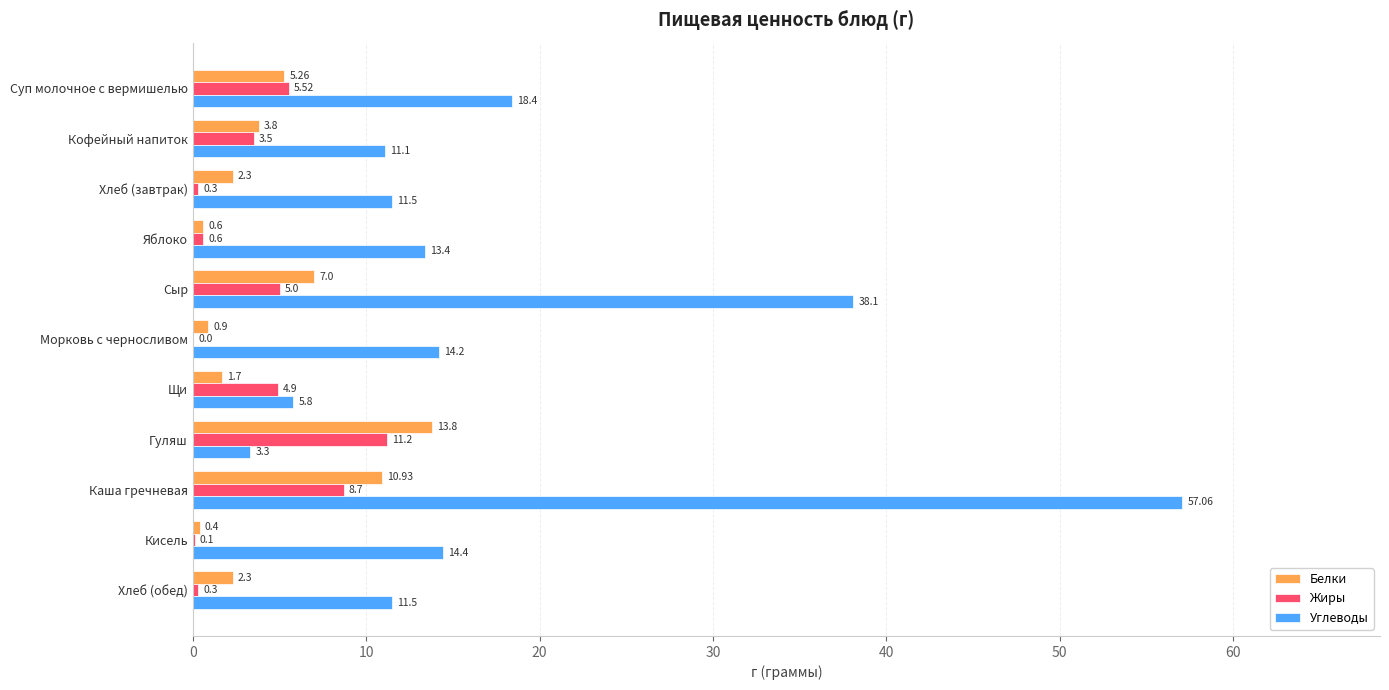

Which series has the largest total across all categories?

Углеводы